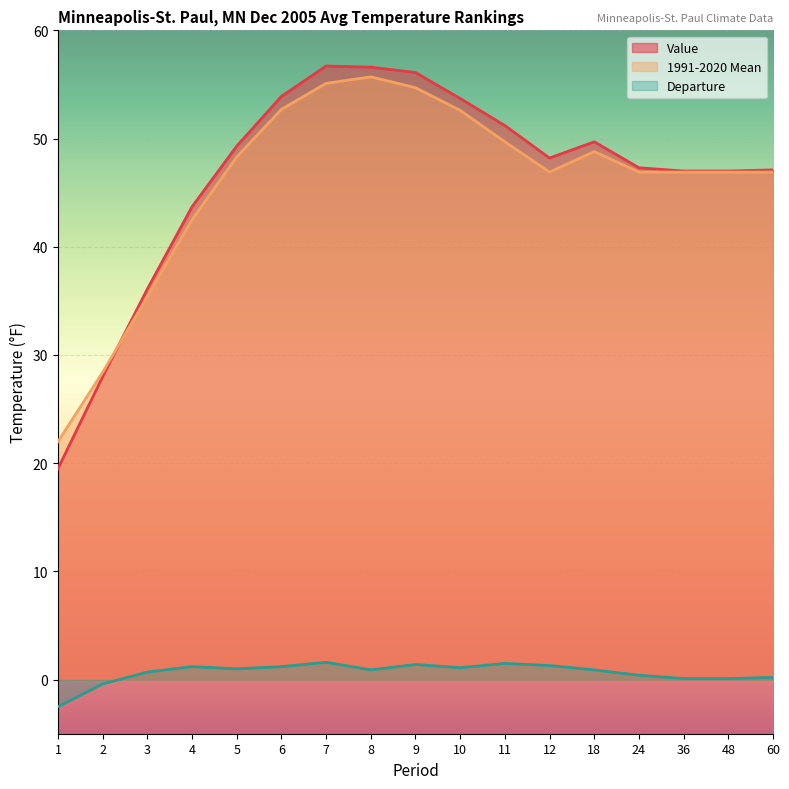

How many lines are shown in the chart?

3